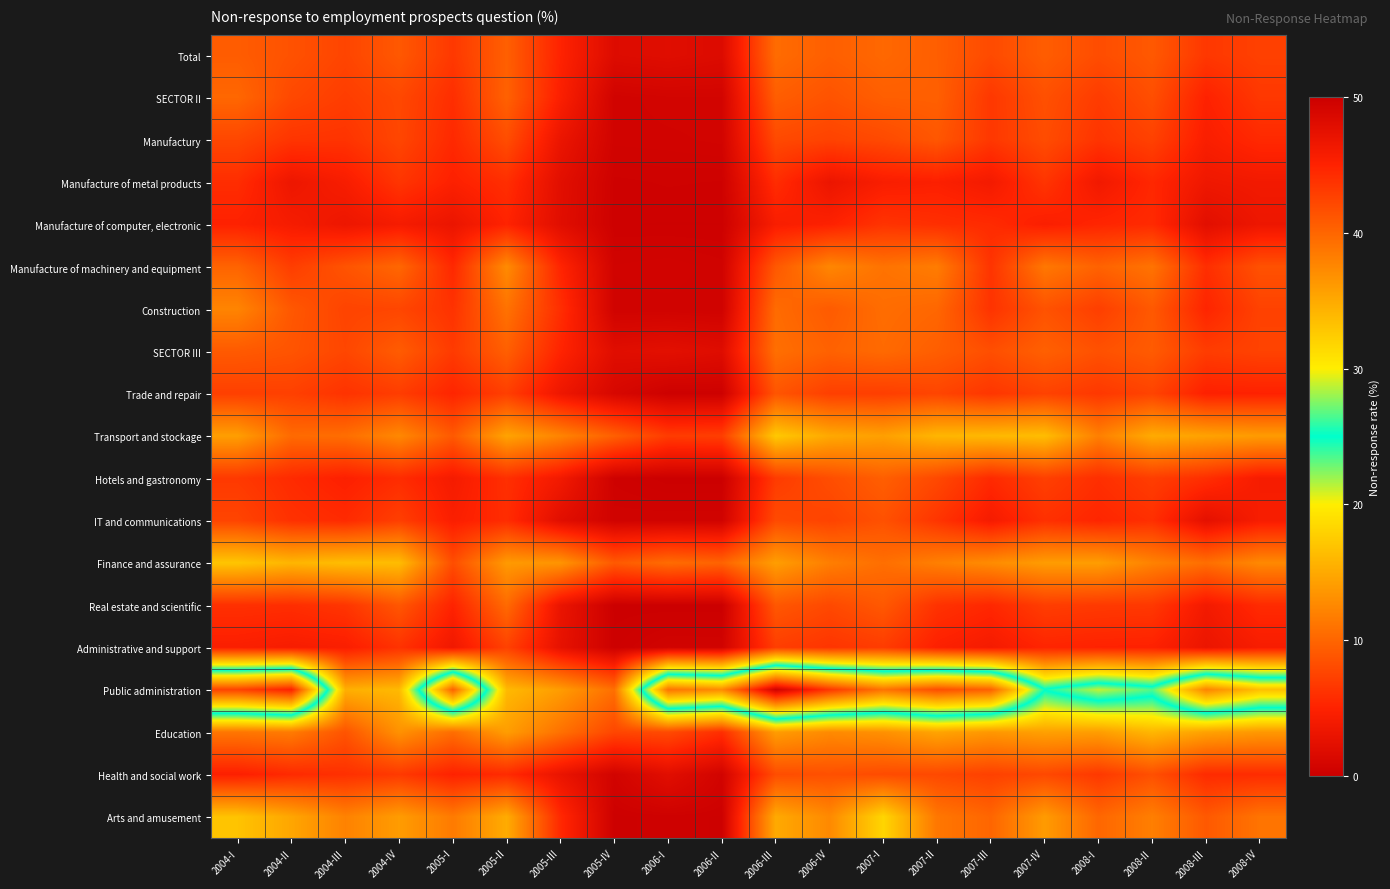

Which has a higher value, 2008-I or 2006-I?

2008-I